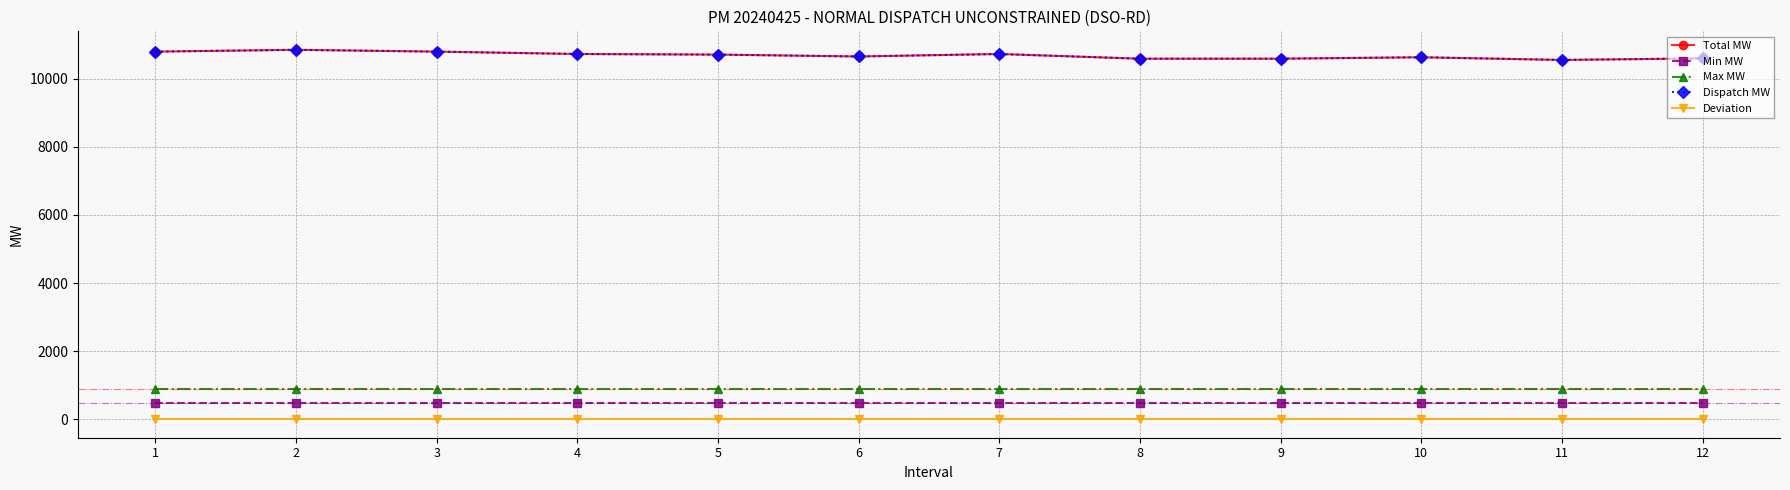

At which label is Total MW closest to 10701?

5